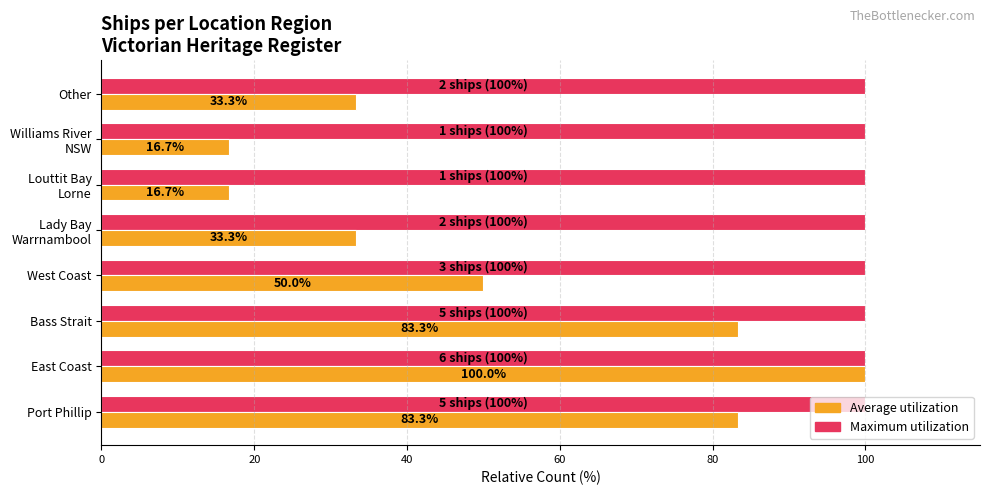

What is the smallest value displayed?

16.7